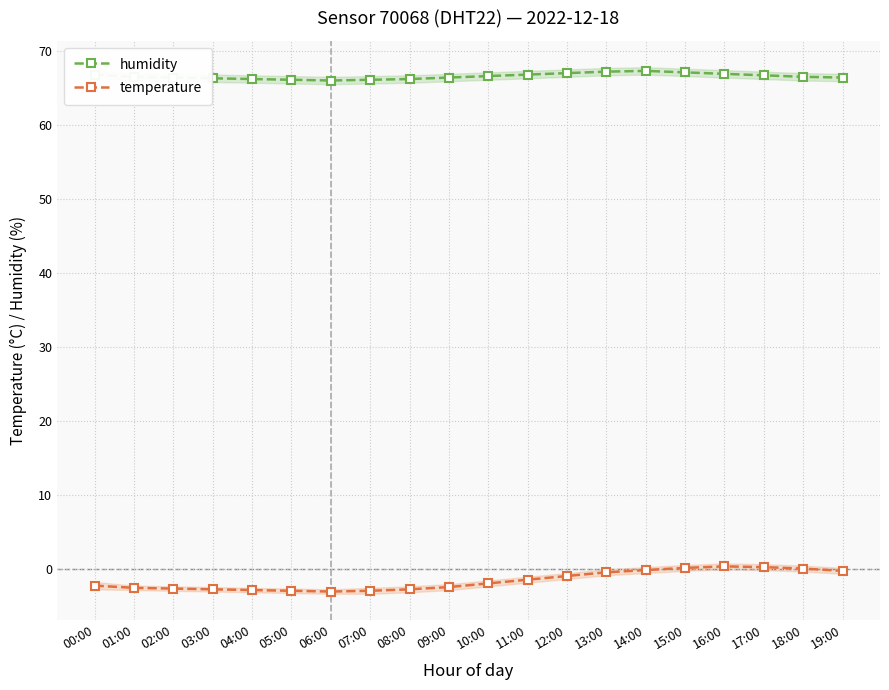

What is the difference between the maximum and second lowest values in the temperature series?

3.3